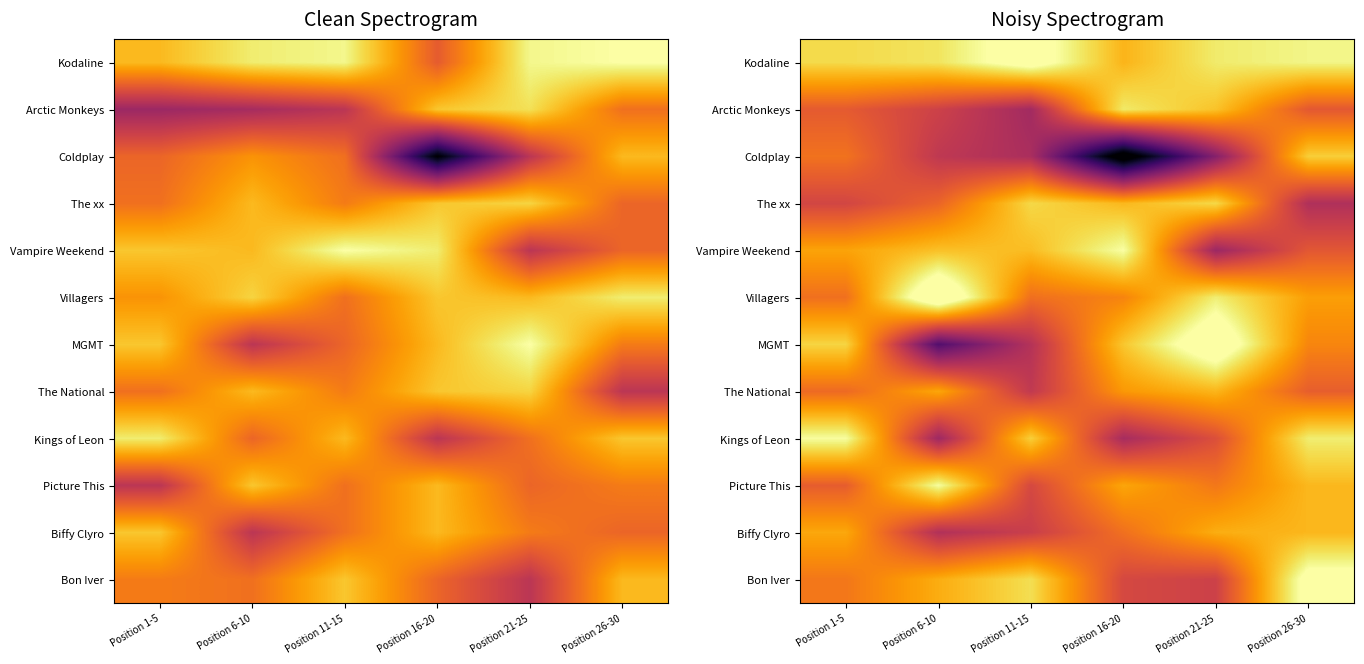

Which category has the highest value across all series?

Position 6-10